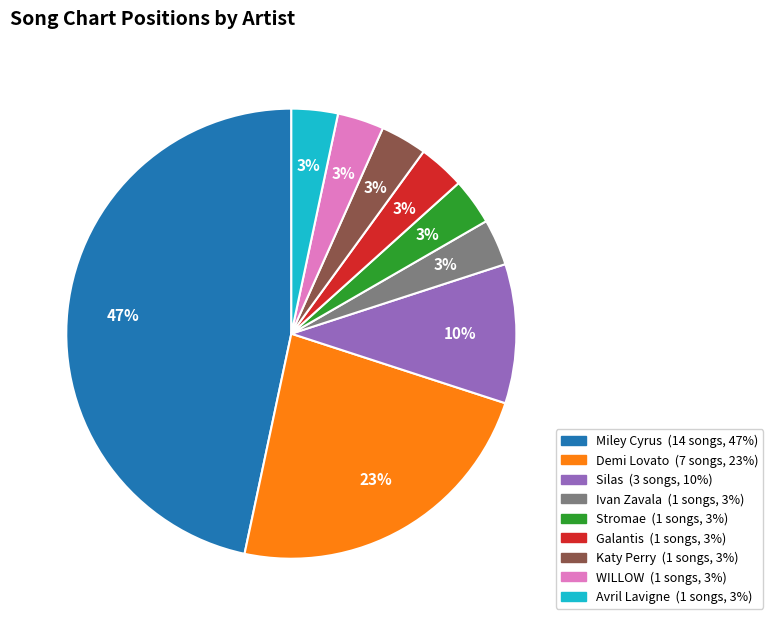

To the nearest percent, what is the average slice percentage?

11%